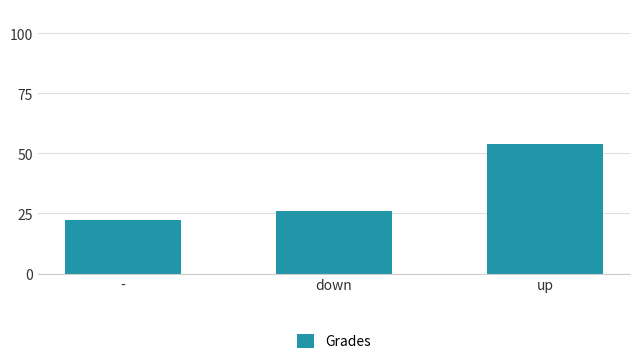

What is the difference between the maximum and minimum values?

31.4